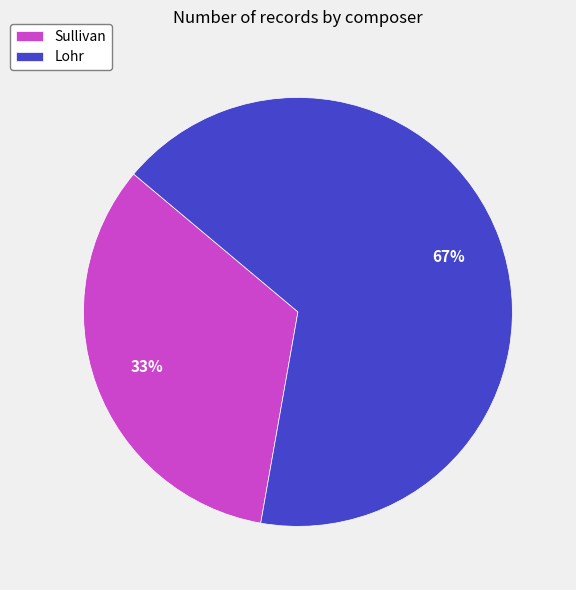

Does Lohr account for over 50% of the chart?

Yes